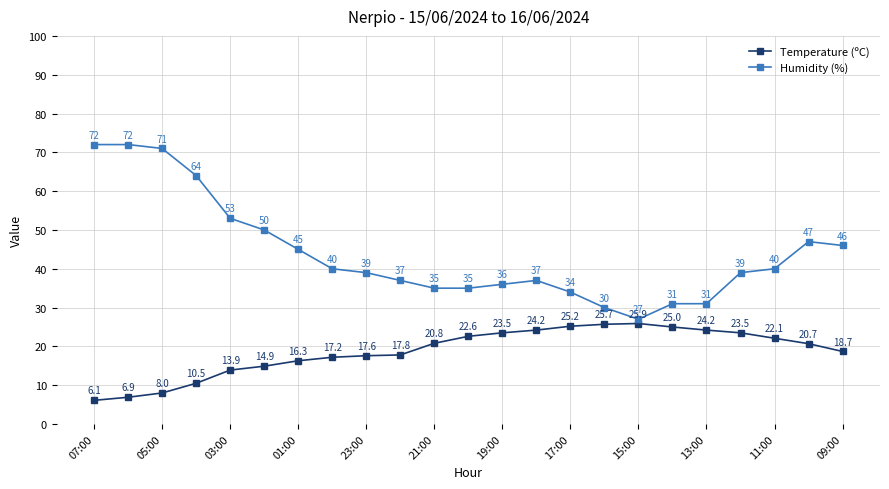

What is the minimum value shown in the chart?

6.1